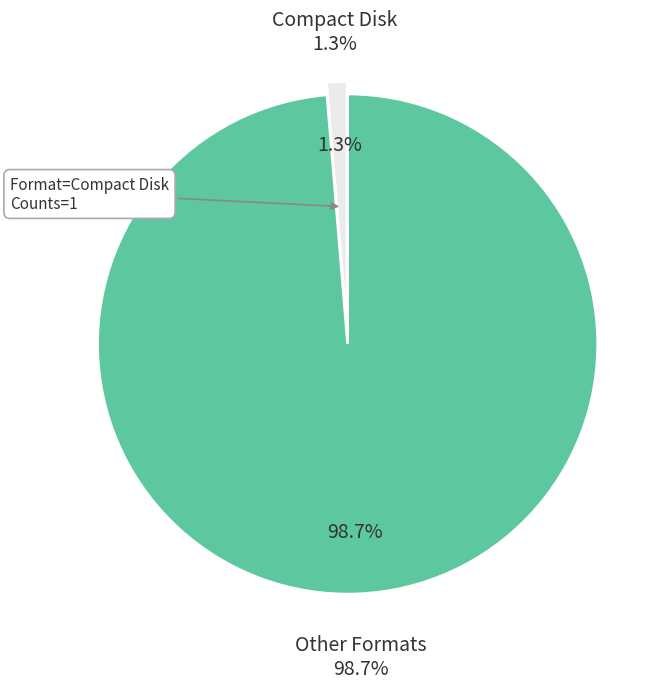

True or false: Audio Download accounts for 11% of the total.

False